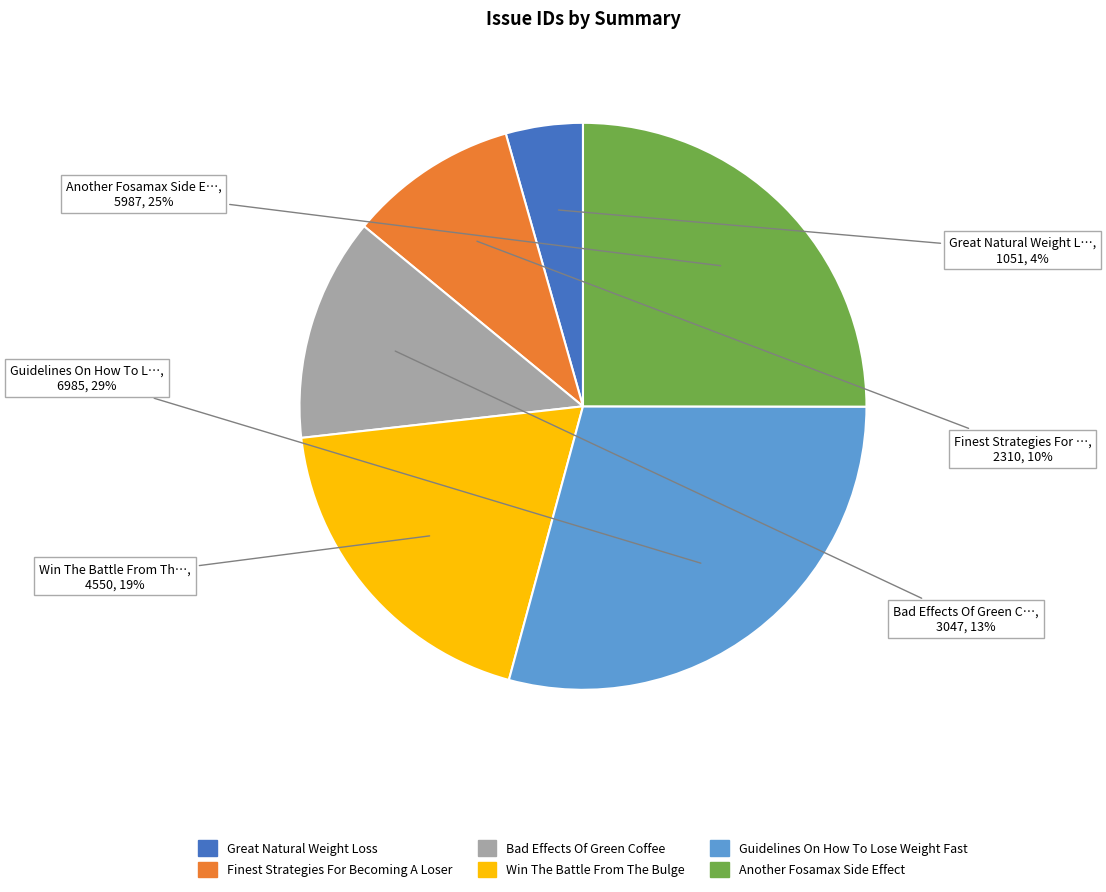

What is the ratio of the value at Win The Battle From The Bulge to the value at Another Fosamax Side Effect?

0.8